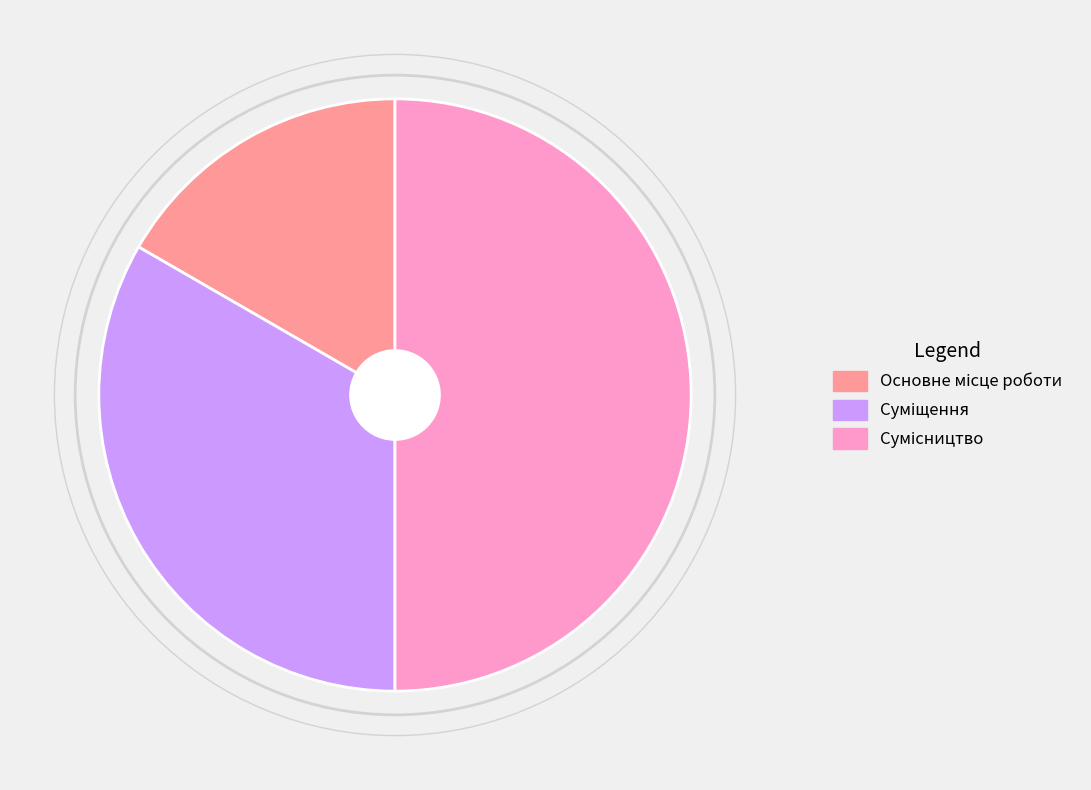

To the nearest percent, what is the difference between the Суміщення and Сумісництво slice percentages?

17%